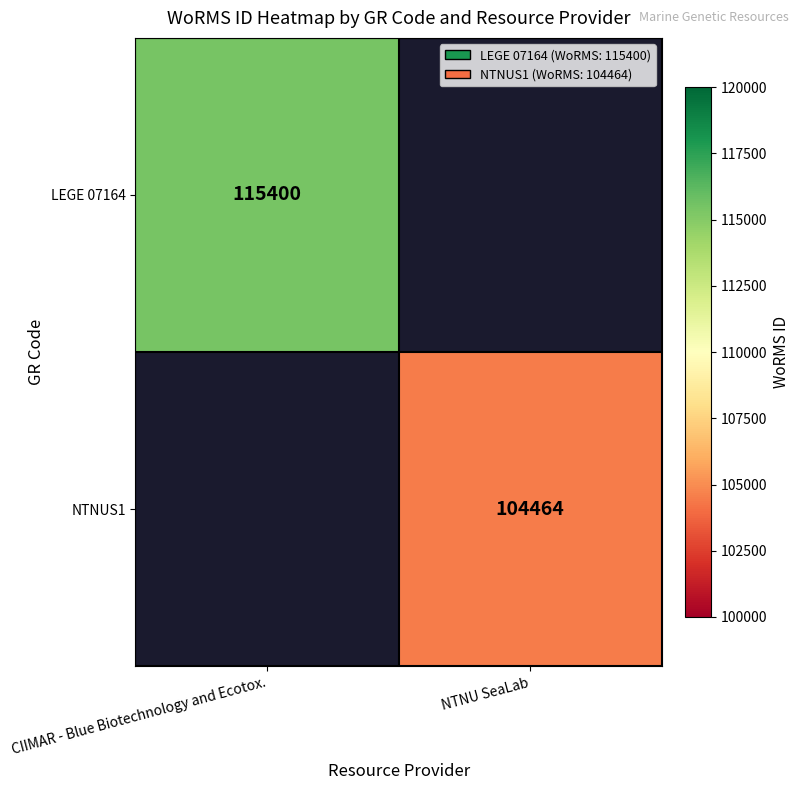

How many data points does each series have?

2